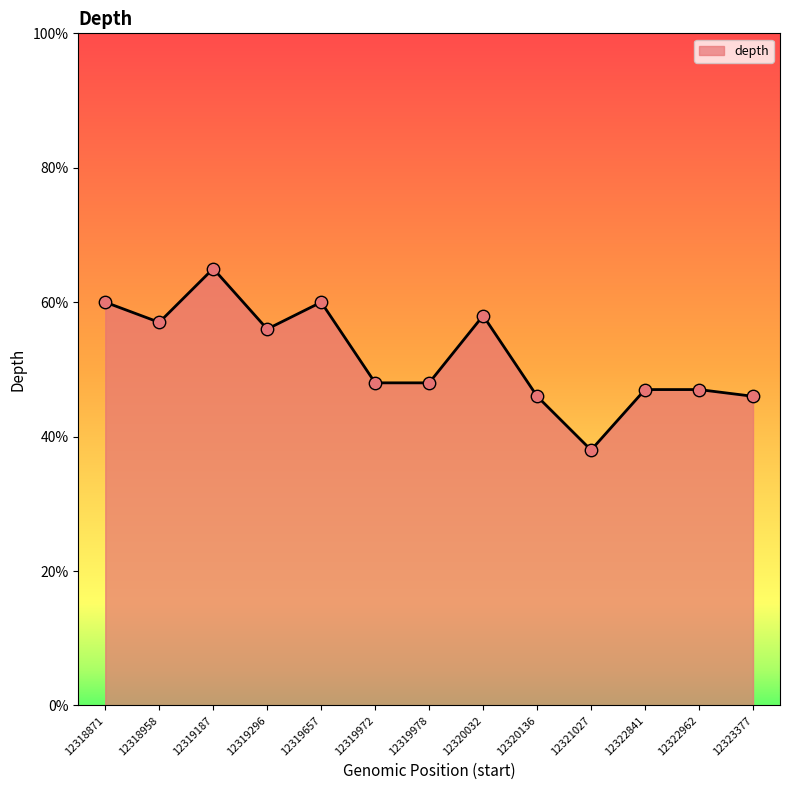

What is the change in value from 12319978 to 12321027?

-10.0